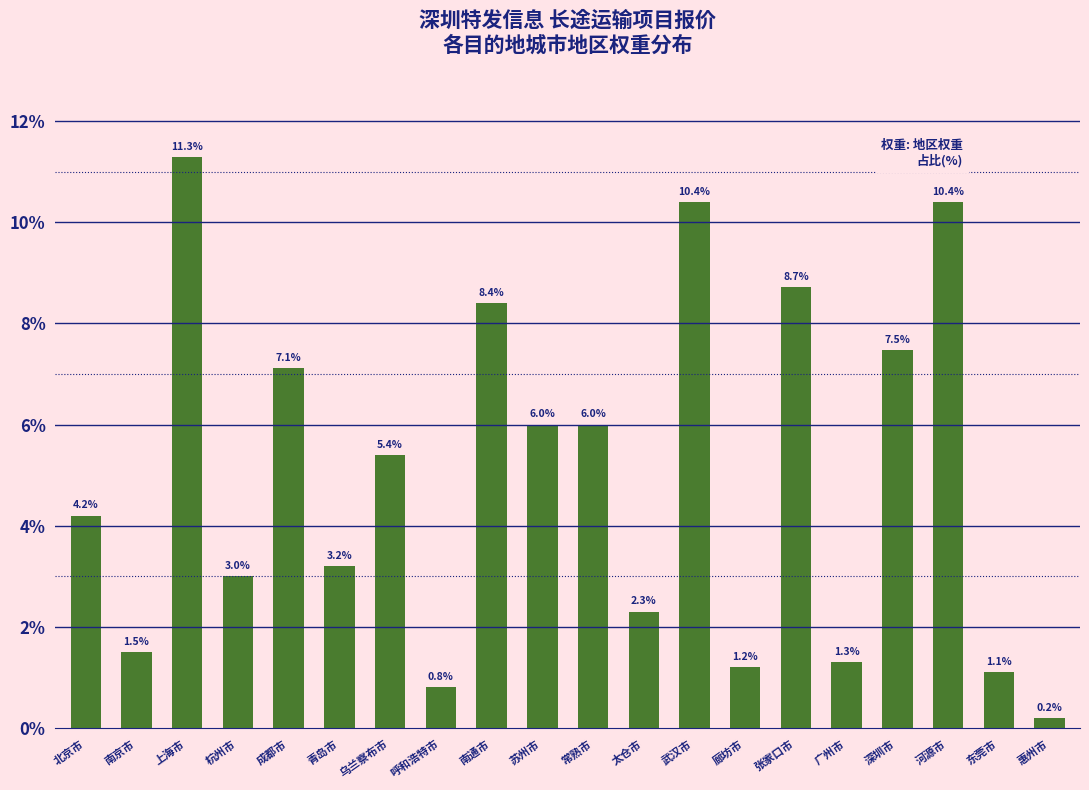

What is the ratio of the value at 苏州市 to the value at 北京市?

1.4